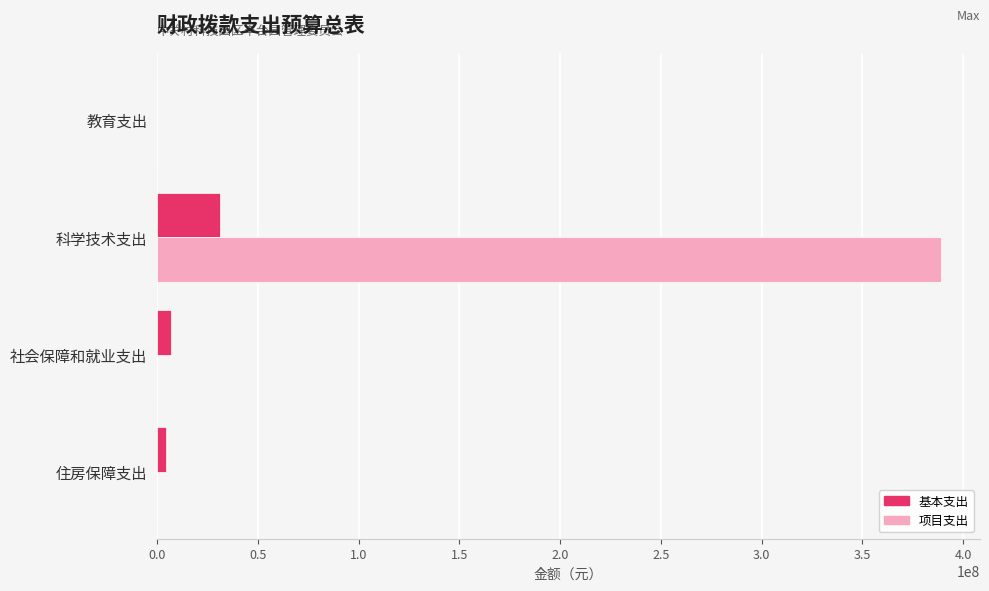

What is the sum of all 项目支出 values?

388884516.5